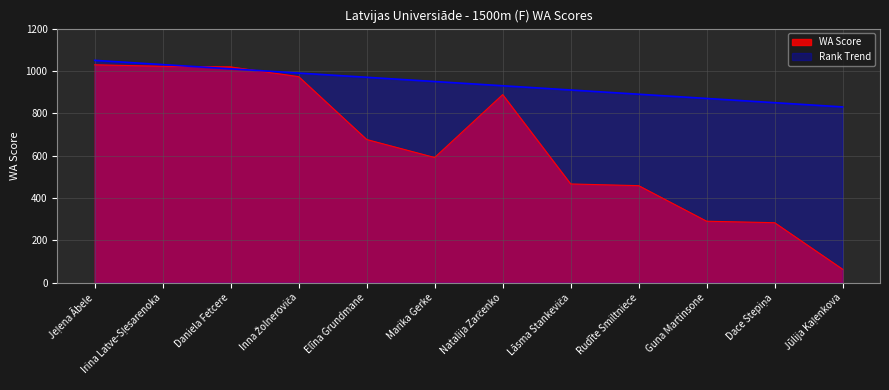

Which category has the highest value across all series?

Jeļena Ābele